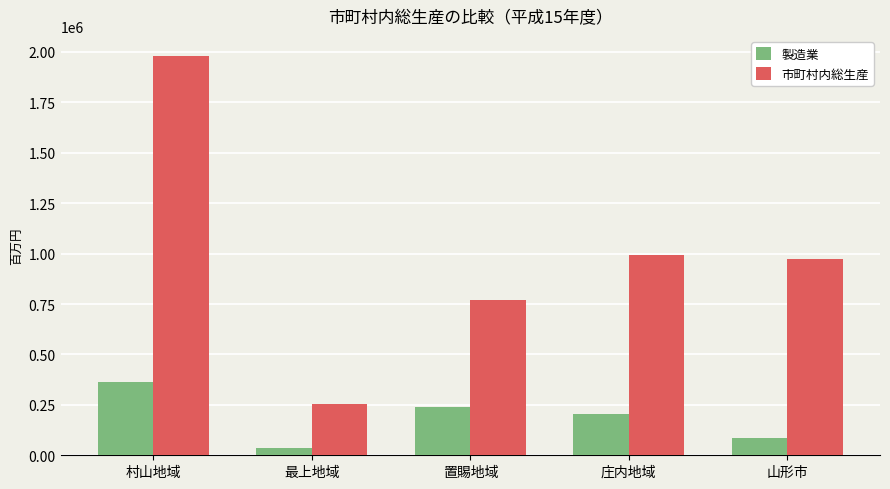

How many data points in 市町村内総生産 are less than 971247?

2